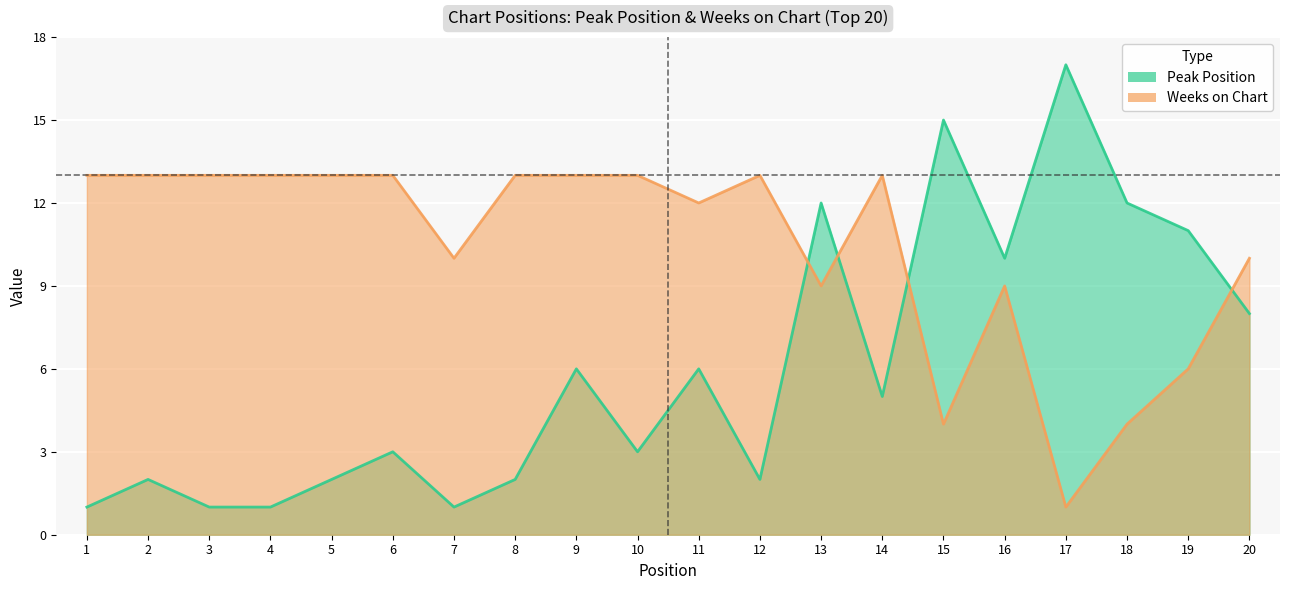

In Weeks on Chart, how many points are lower than both neighbors (excluding endpoints)?

5